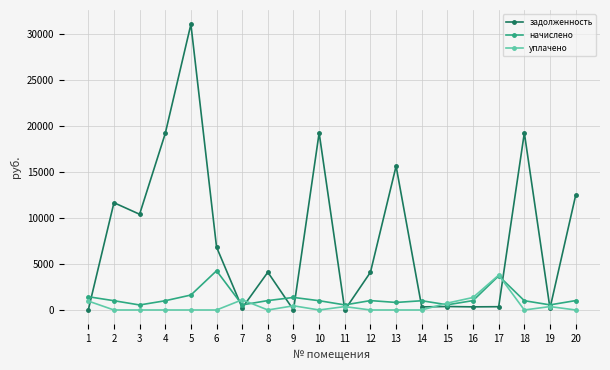

What is the total value across all series at 11?

918.1